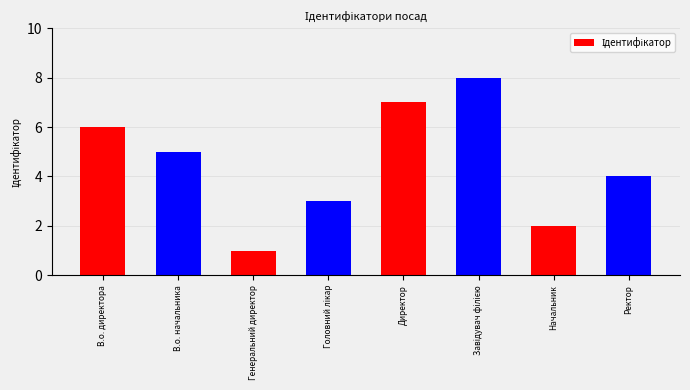

What is the change in value from В.о. начальника to Начальник?

-3